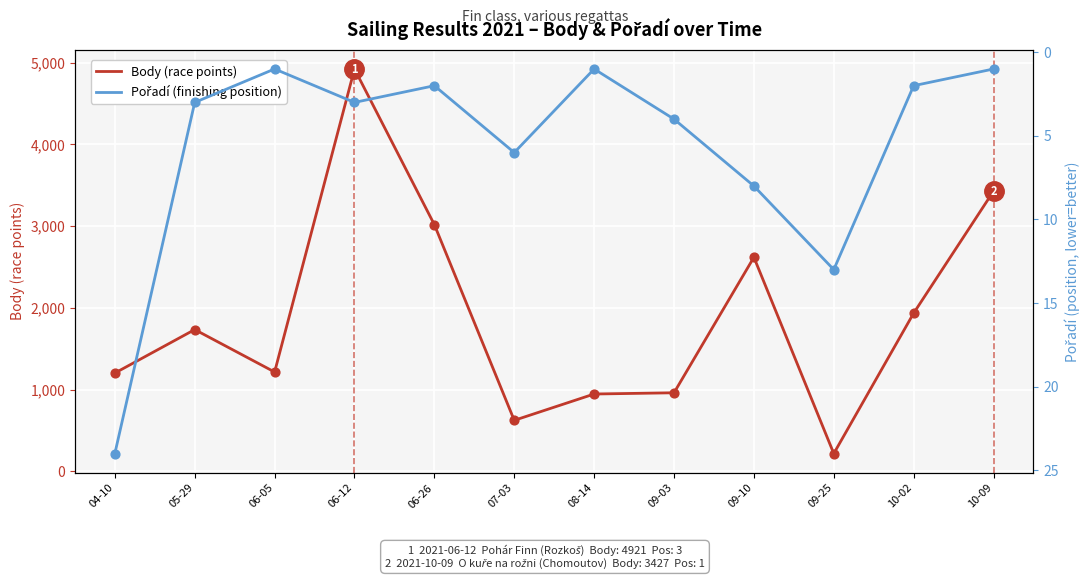

Which series has the widest spread of Y values?

Body (race points)